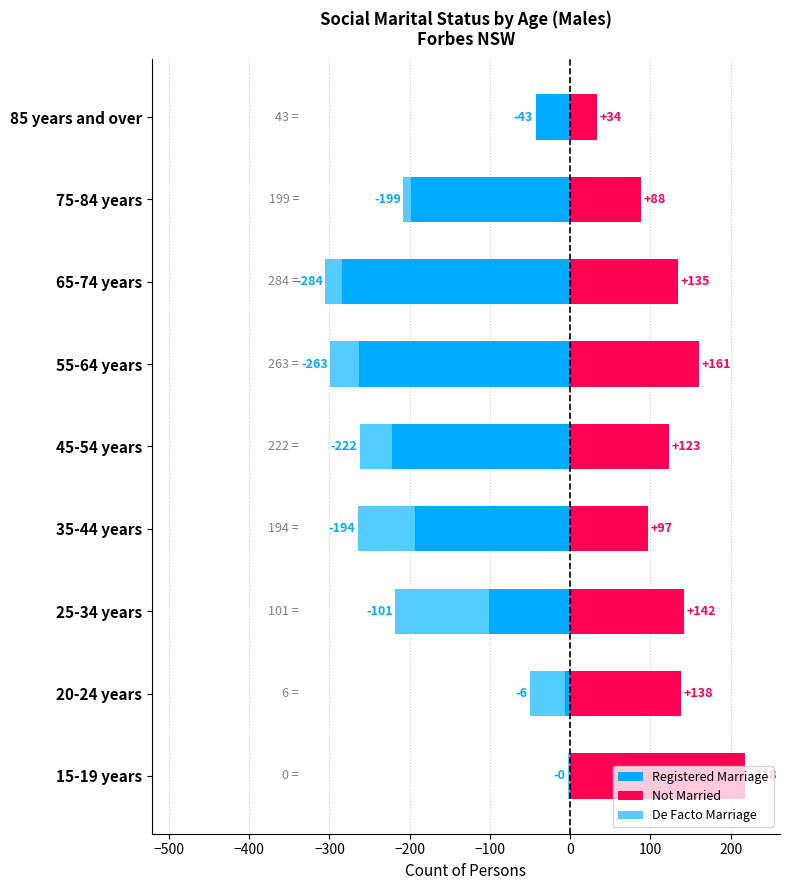

What position from the right is 65-74 years?

3